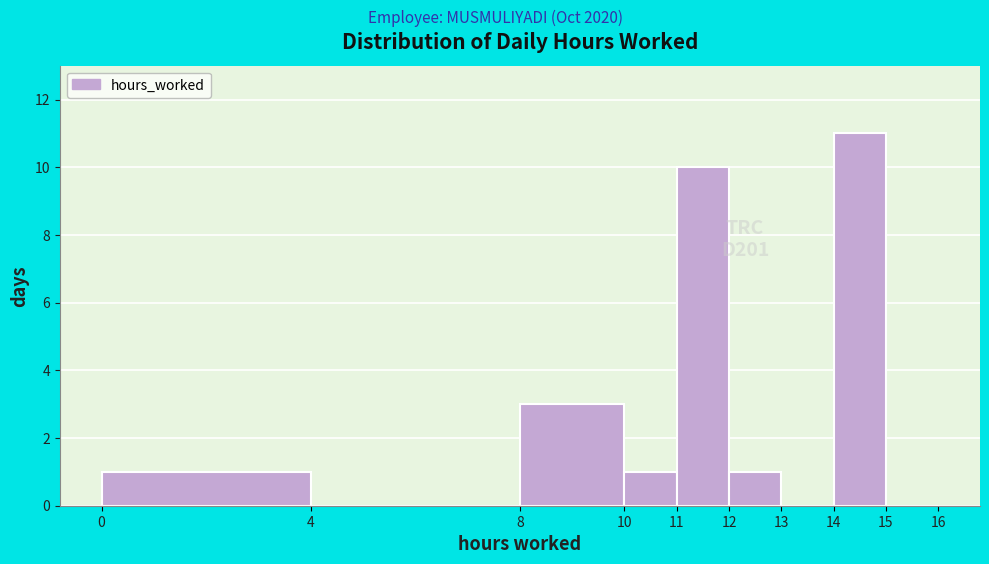

Which range on the x-axis has the tallest bar?

14 to 15